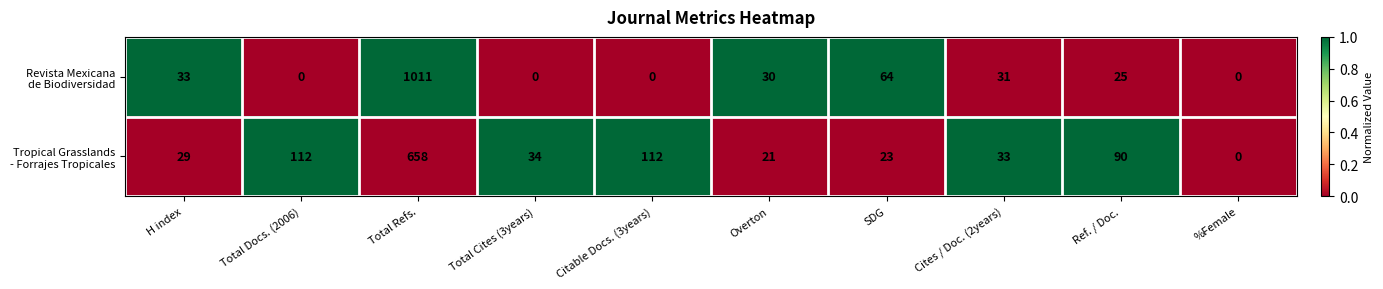

At which category is the sum across all series the highest?

Total Refs.